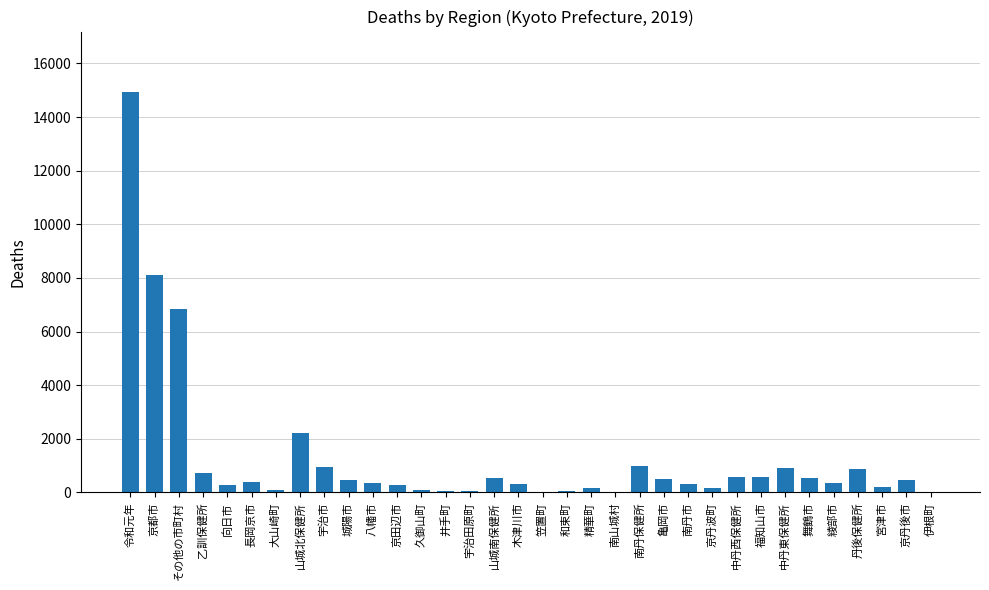

What is the ratio of the value at 綾部市 to the value at 宇治市?

0.4